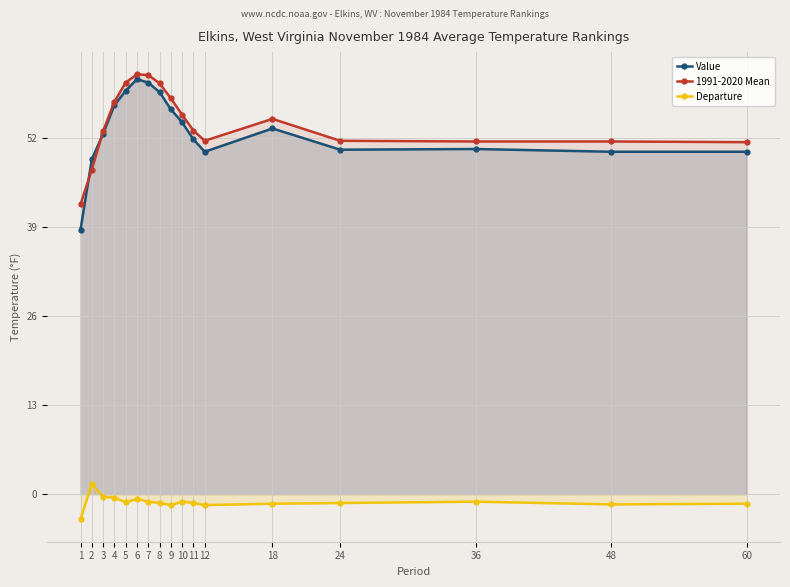

How many interior local peaks does the Value series have?

3